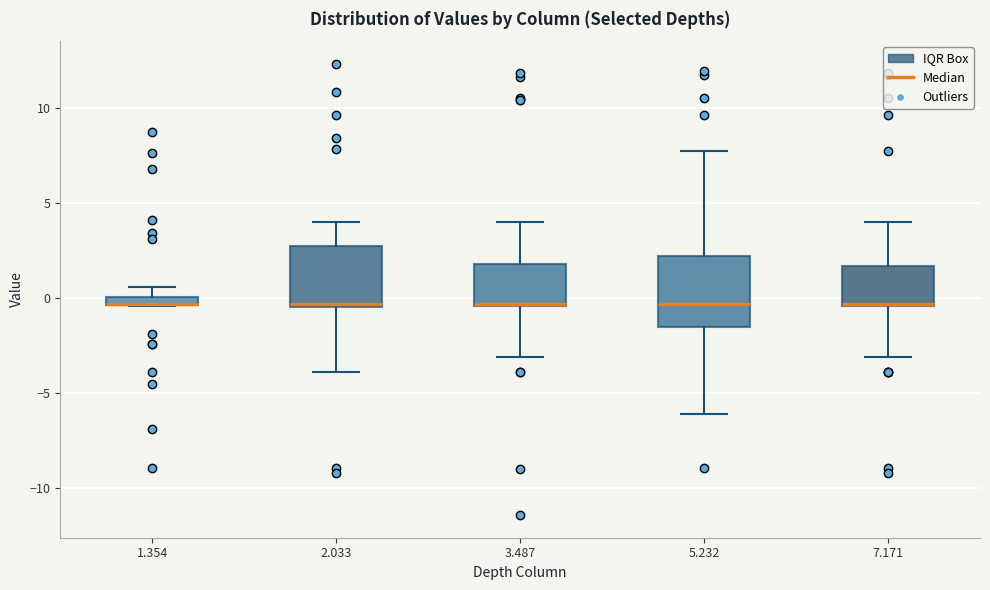

Where is the upper edge of the box at x = 1.354 on the y-axis? The values are not printed on the chart, so give them approximately, as read against the axis.

0.0